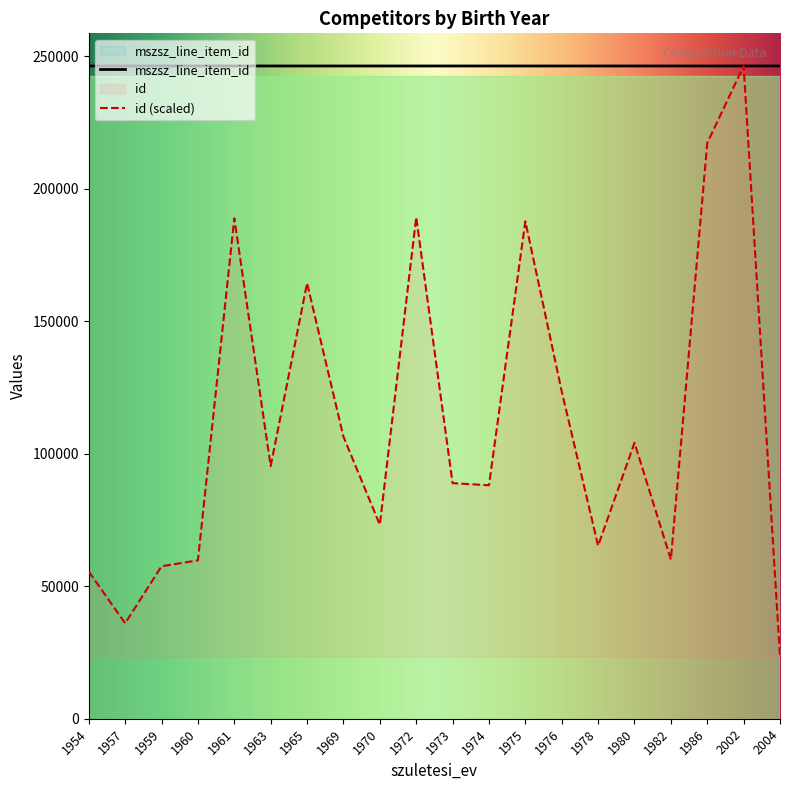

True or false: id has a value of 63321.3 at 1976.

False